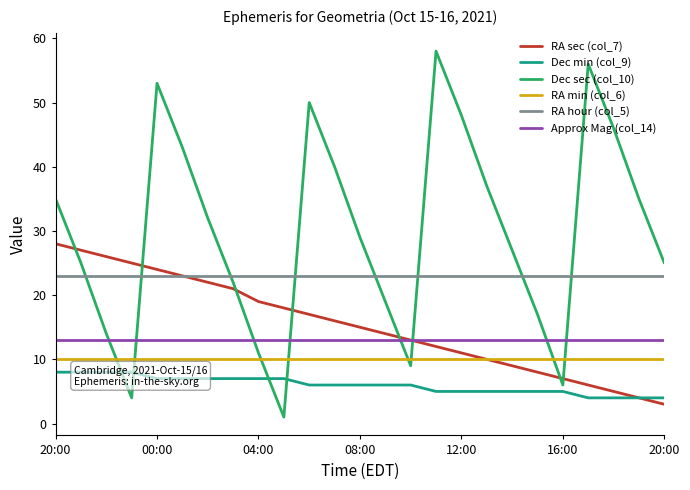

How many lines are shown in the chart?

6